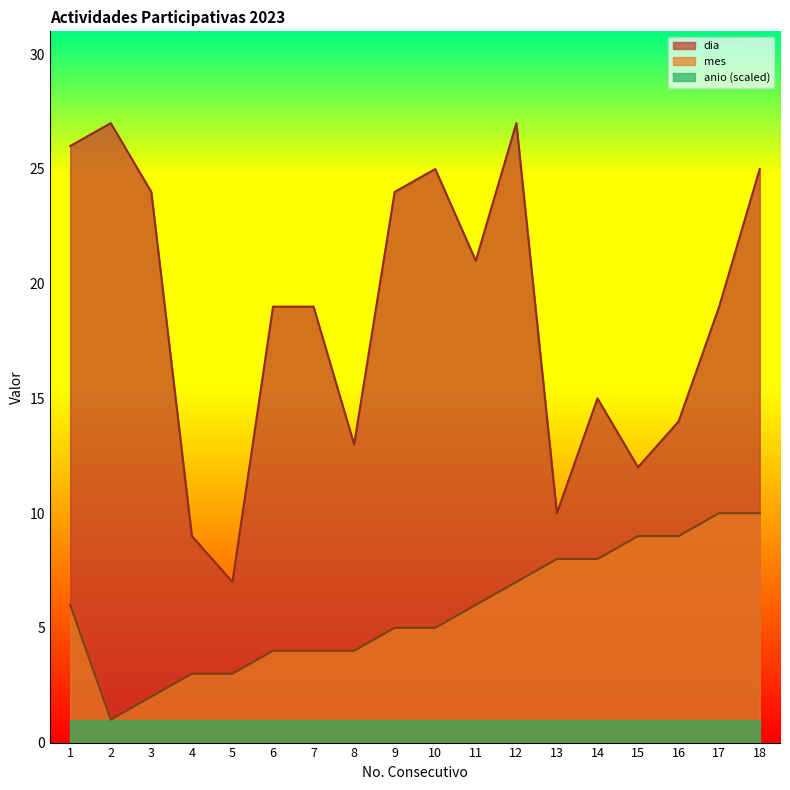

What is the highest value of the dia series?

27